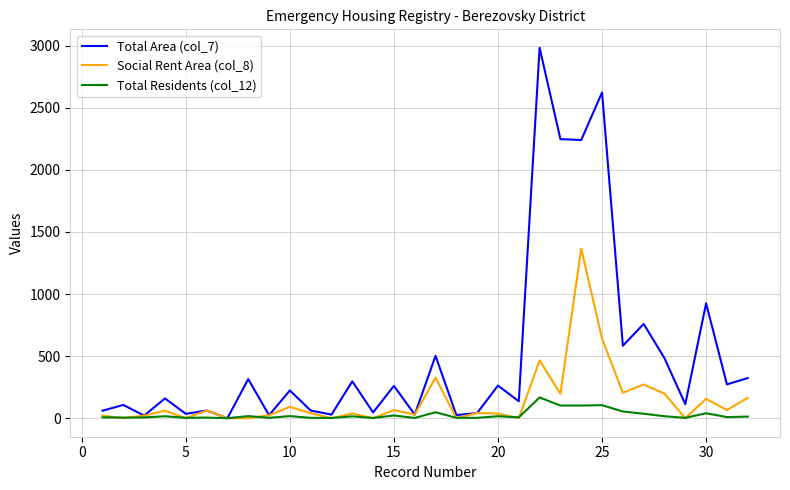

What is the maximum value for Total Area (col_7)?

2982.6